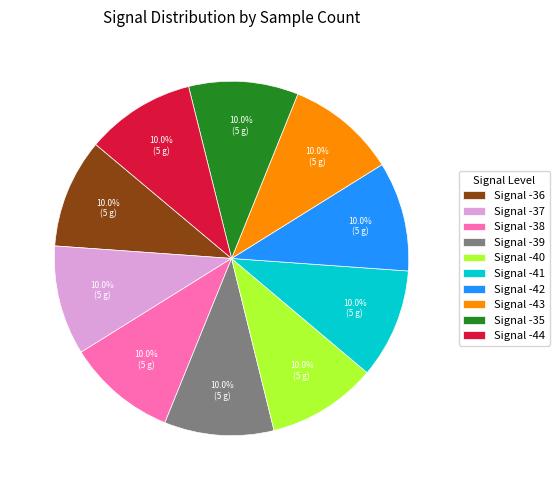

What is the ratio of the value at Signal -41 to the value at Signal -40?

1.0